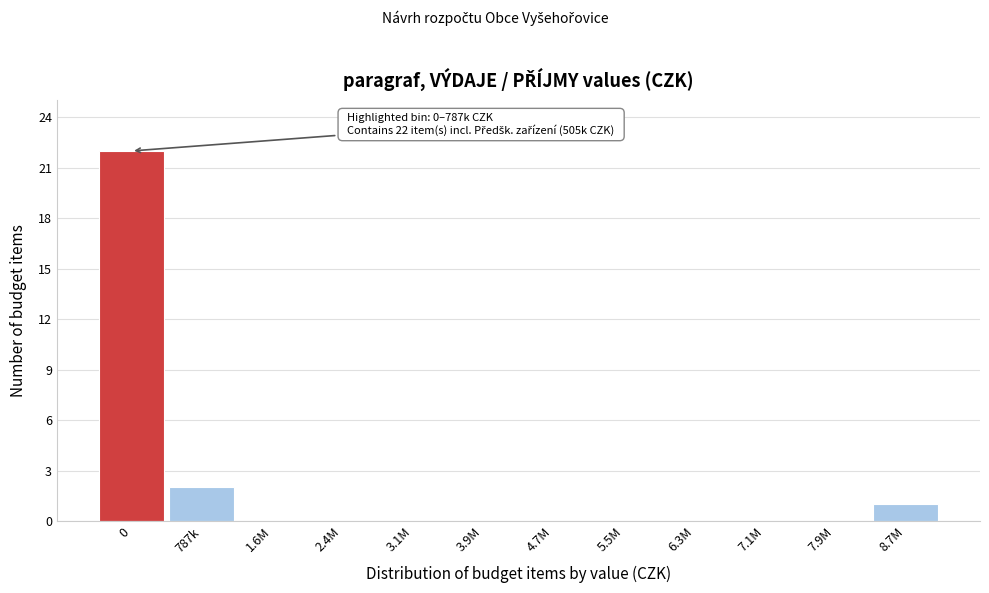

Reading right to left, transcribe all the data shown in this chart.

8.7M=1	7.9M=0	7.1M=0	6.3M=0	5.5M=0	4.7M=0	3.9M=0	3.1M=0	2.4M=0	1.6M=0	787k=2	0=22